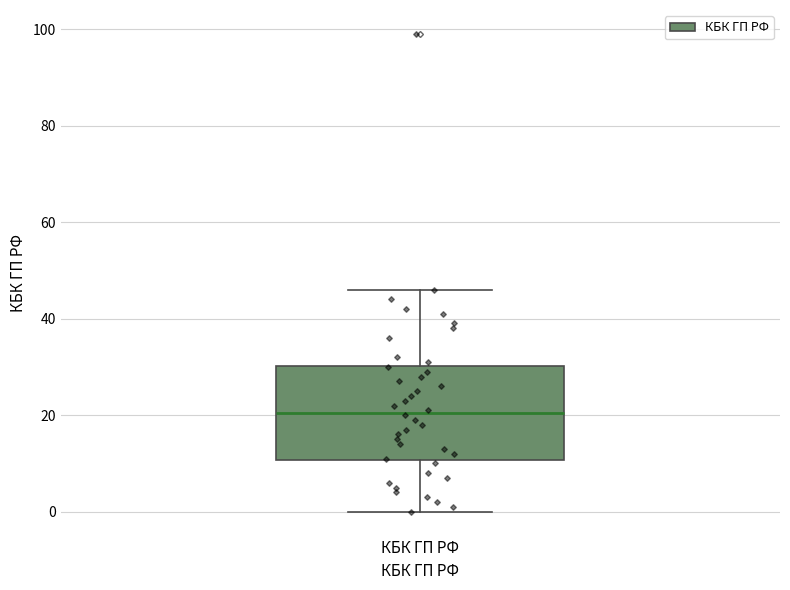

Where does the upper whisker of the box for КБК ГП РФ end on the y-axis? The values are not printed on the chart, so give them approximately, as read against the axis.

46